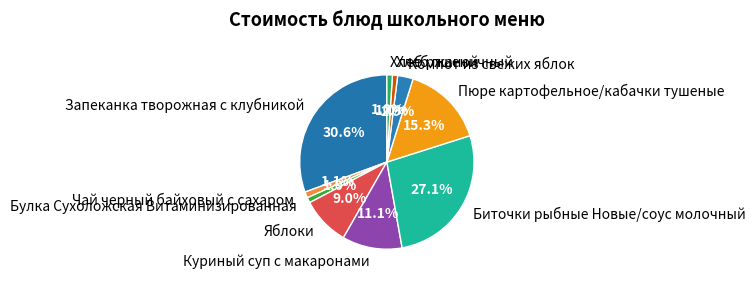

Is the sum of Булка Сухоложская Витаминизированная and Хлеб пшеничный greater than half?

No